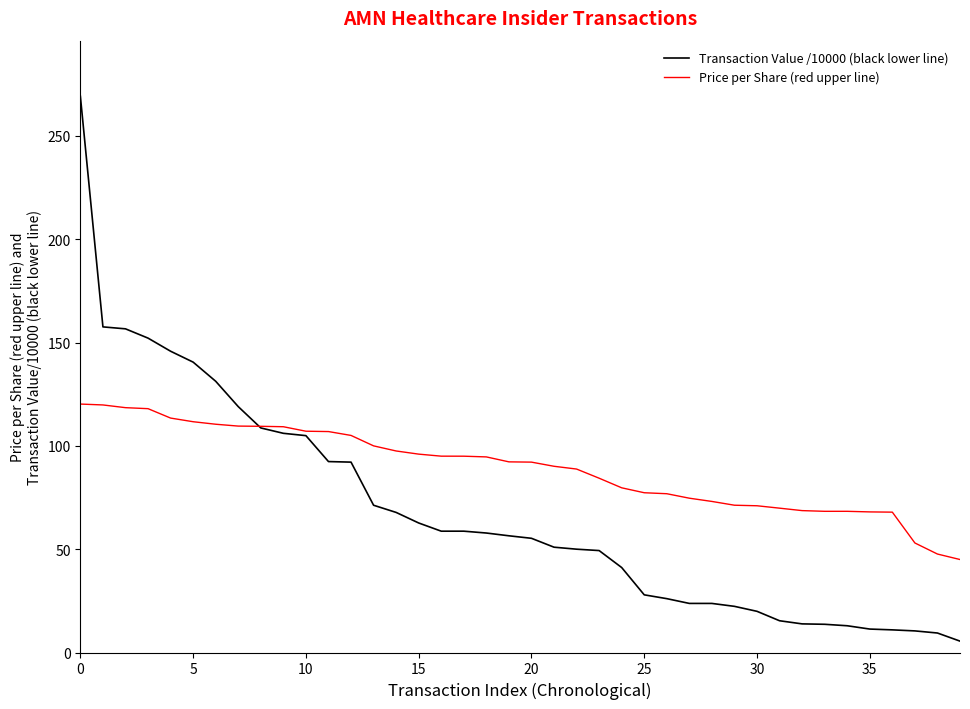

Rank the series by their average value, from highest to lowest.

Price per Share (red upper line), Transaction Value /10000 (black lower line)